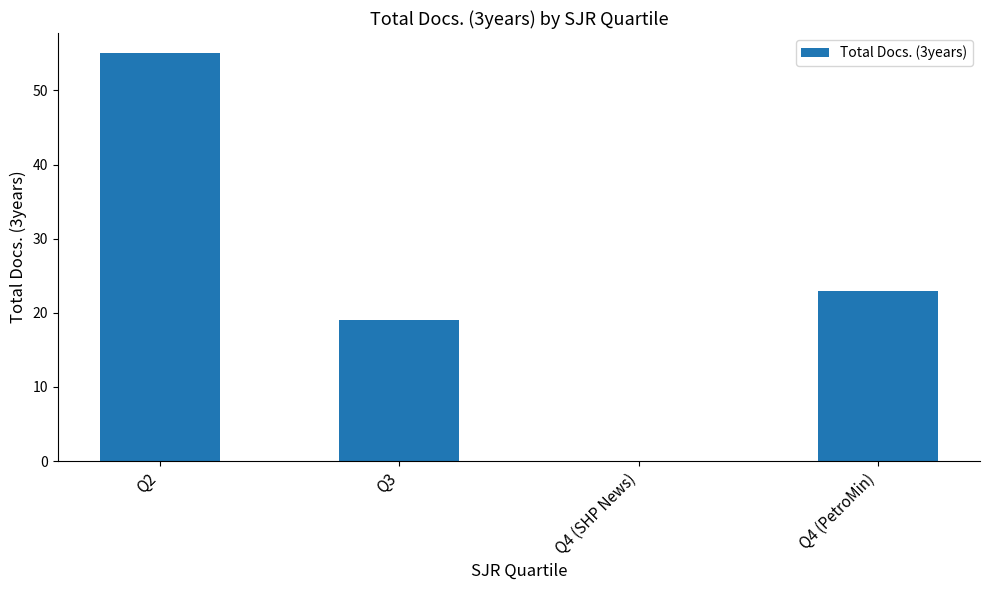

Which has a higher value, Q2 or Q3?

Q2